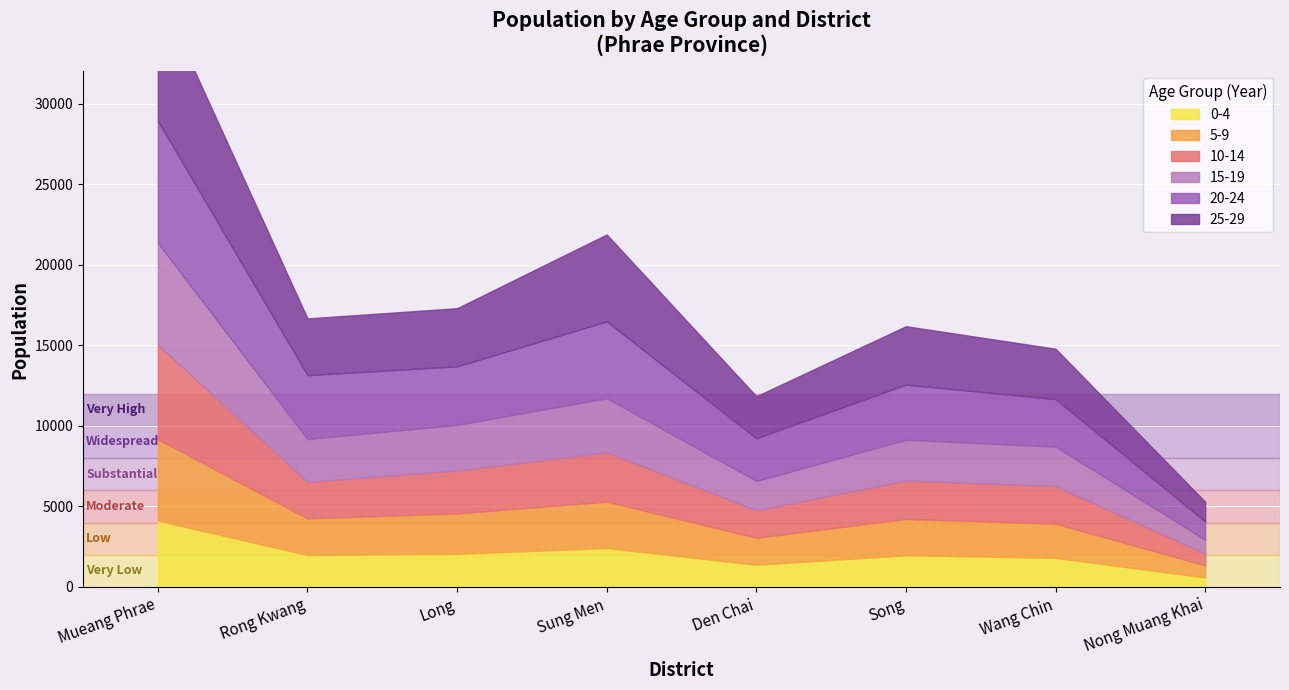

At which category does the chart reach its peak across all series?

Mueang Phrae